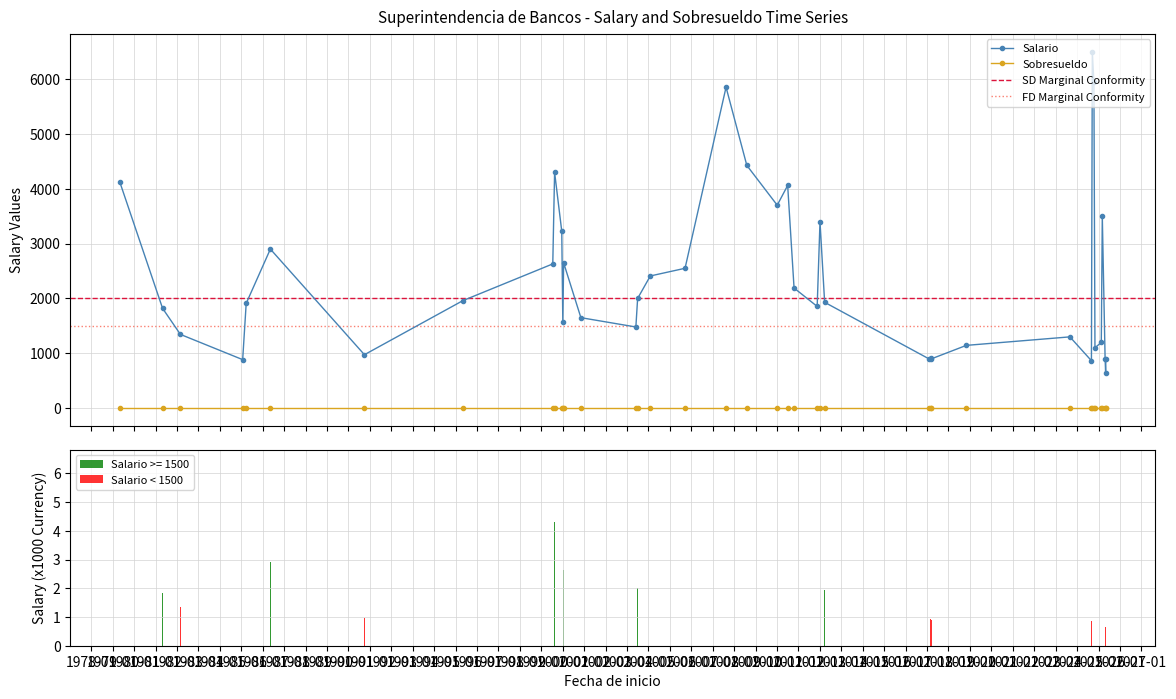

List the series in order of their overall mean, lowest first.

Sobresueldo, Salario